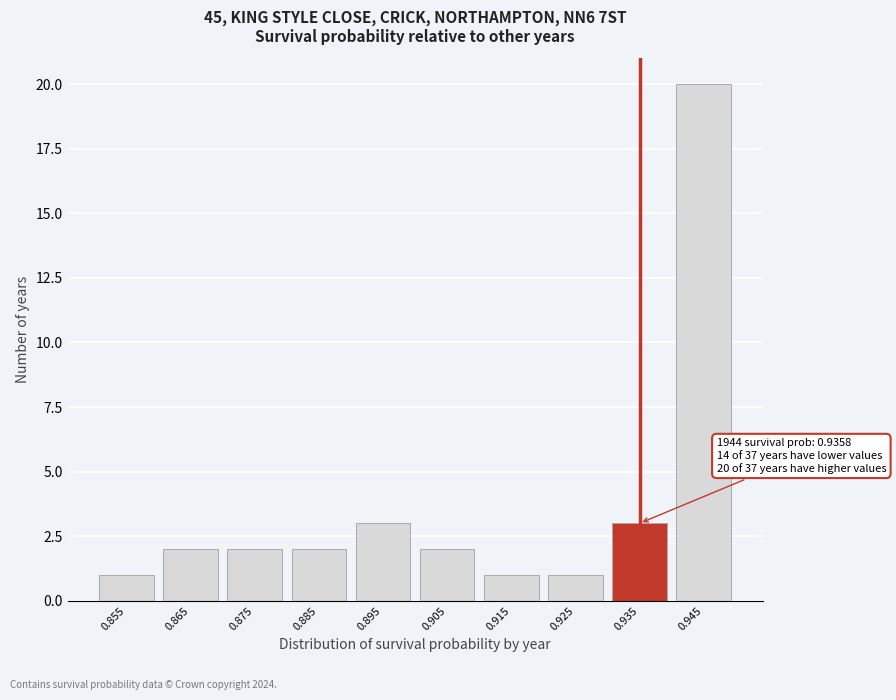

Reading left to right, extract all data points from this chart.

0.855=1	0.865=2	0.875=2	0.885=2	0.895=3	0.905=2	0.915=1	0.925=1	0.935=3	0.945=20